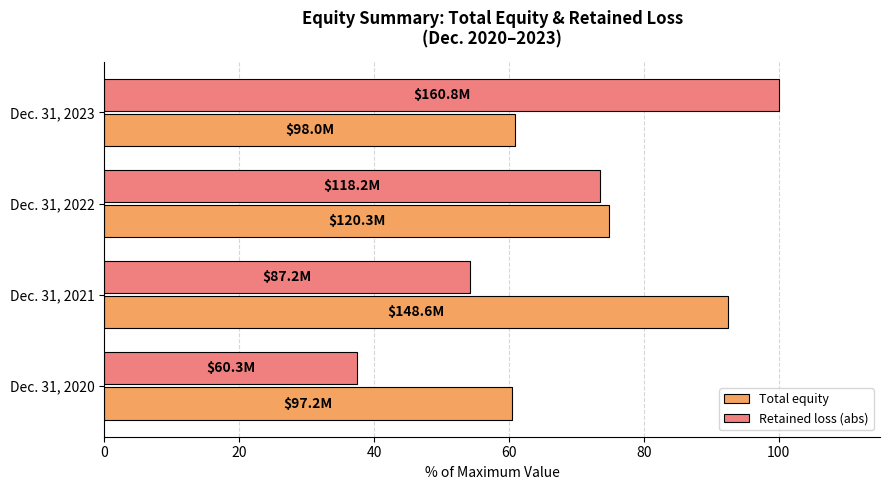

What is the approximate value of Total equity at Dec. 31, 2022?

74.8